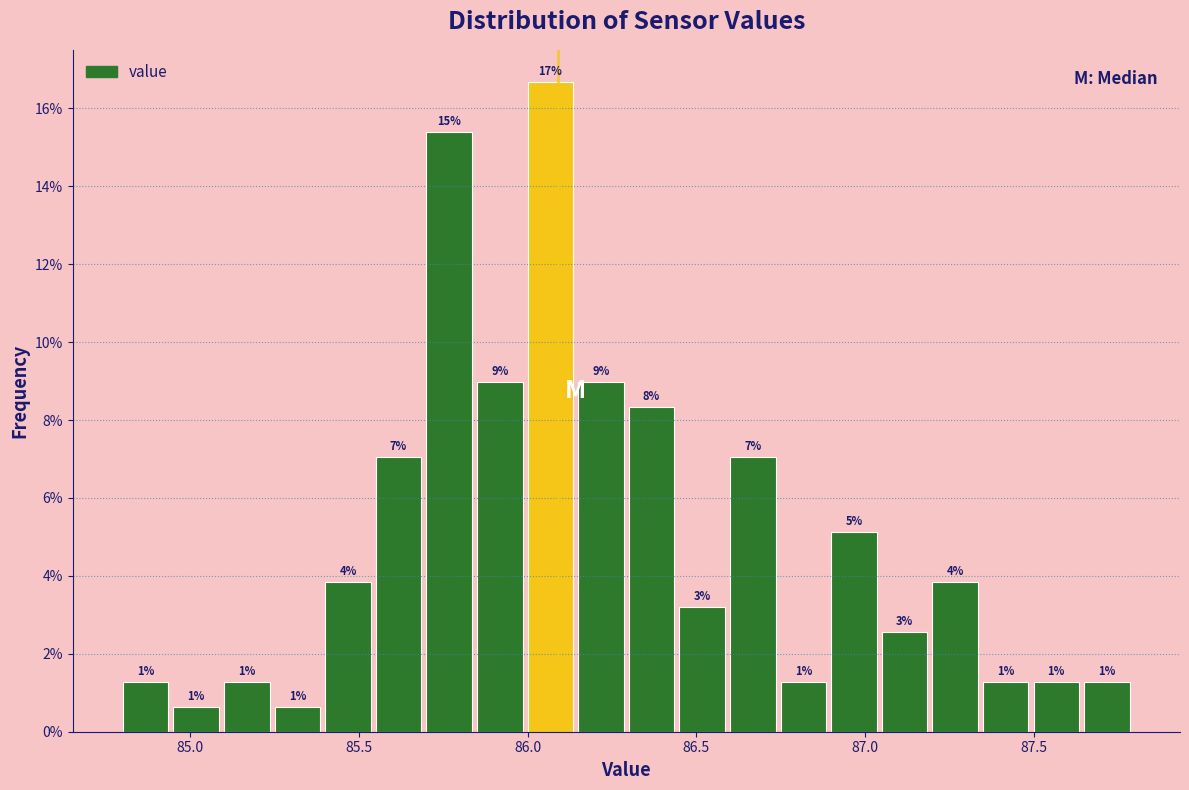

Read against the x-axis, roughly where is the centre of the tallest bar?

86.05